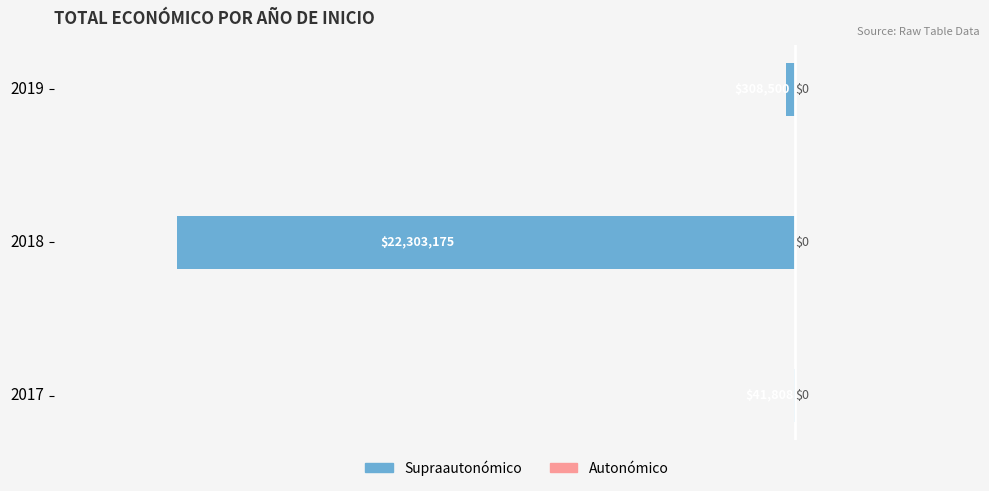

Are the bars horizontal?

Yes